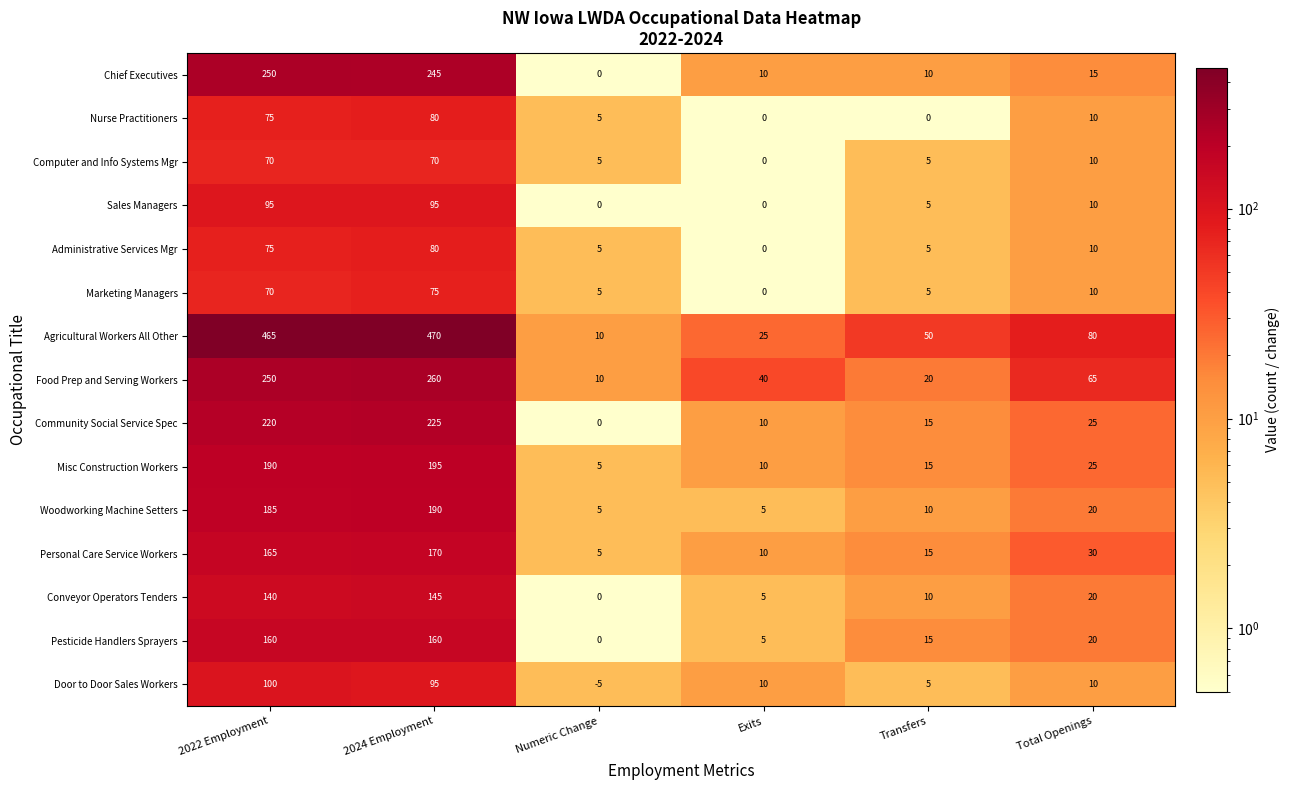

How many distinct data groups are displayed?

15